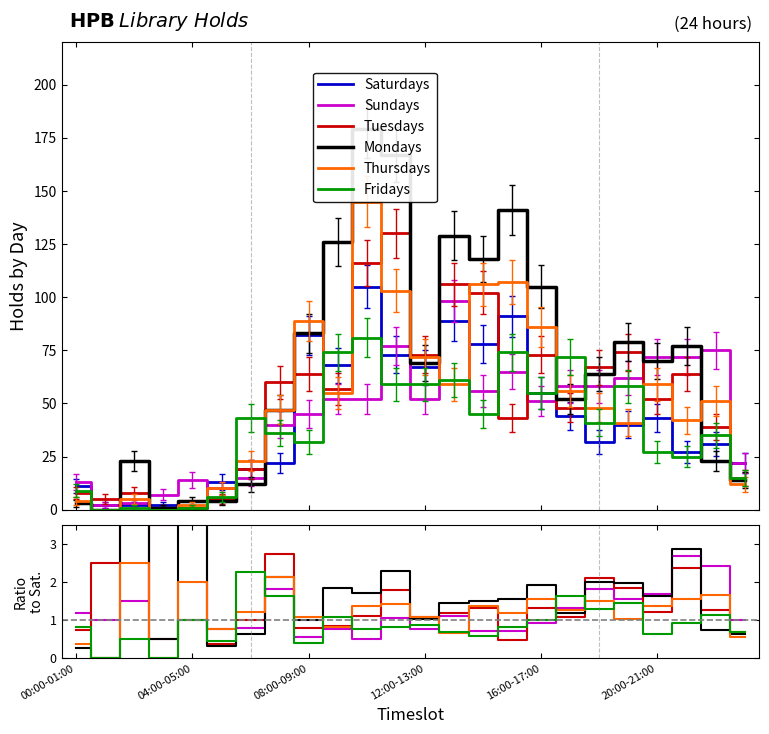

True or false: Thursdays and Sundays intersect in this chart.

True